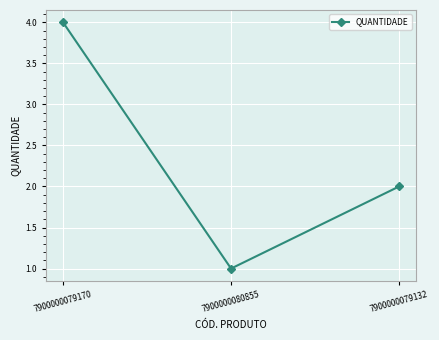

Count the number of categories in the chart.

3